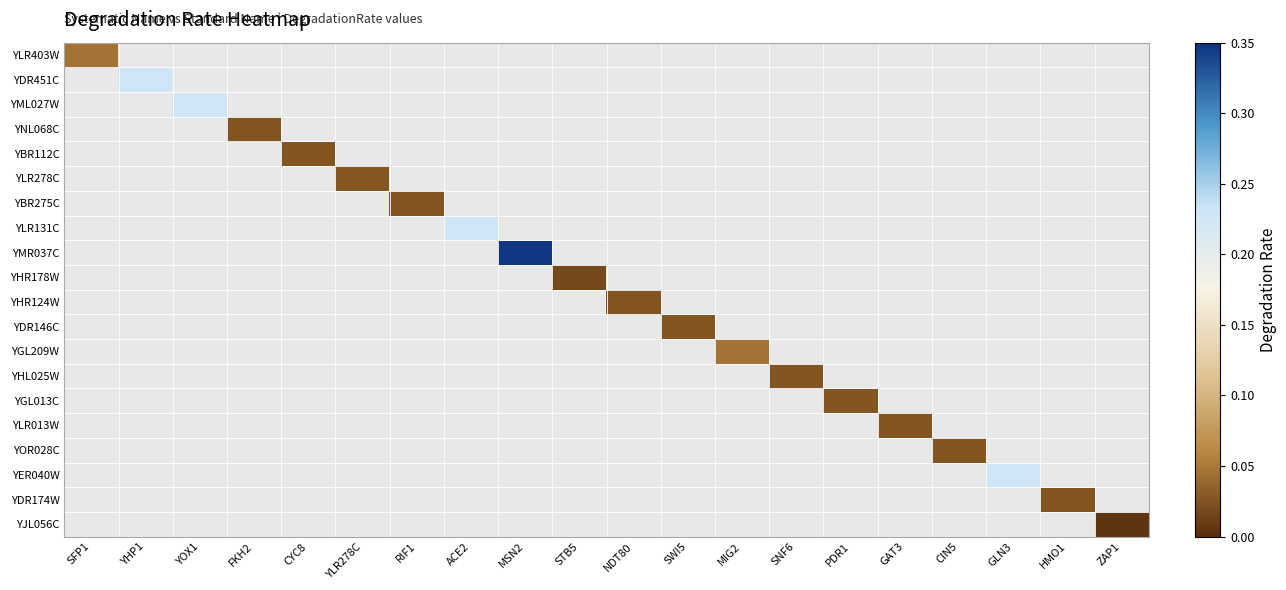

At which category does the chart reach its peak across all series?

MSN2